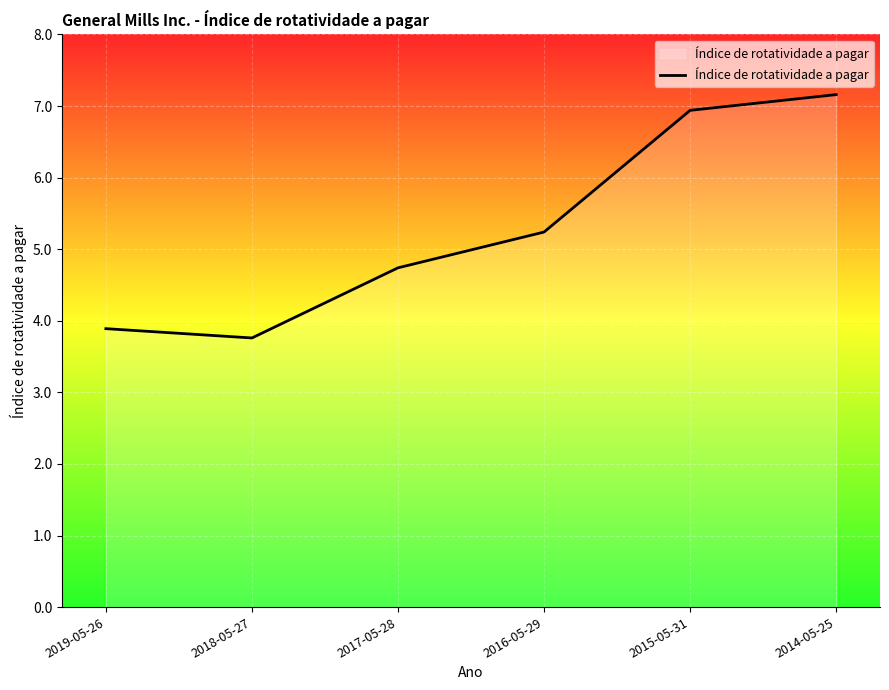

Rank the categories by value from highest to lowest.

2014-05-25, 2015-05-31, 2016-05-29, 2017-05-28, 2019-05-26, 2018-05-27